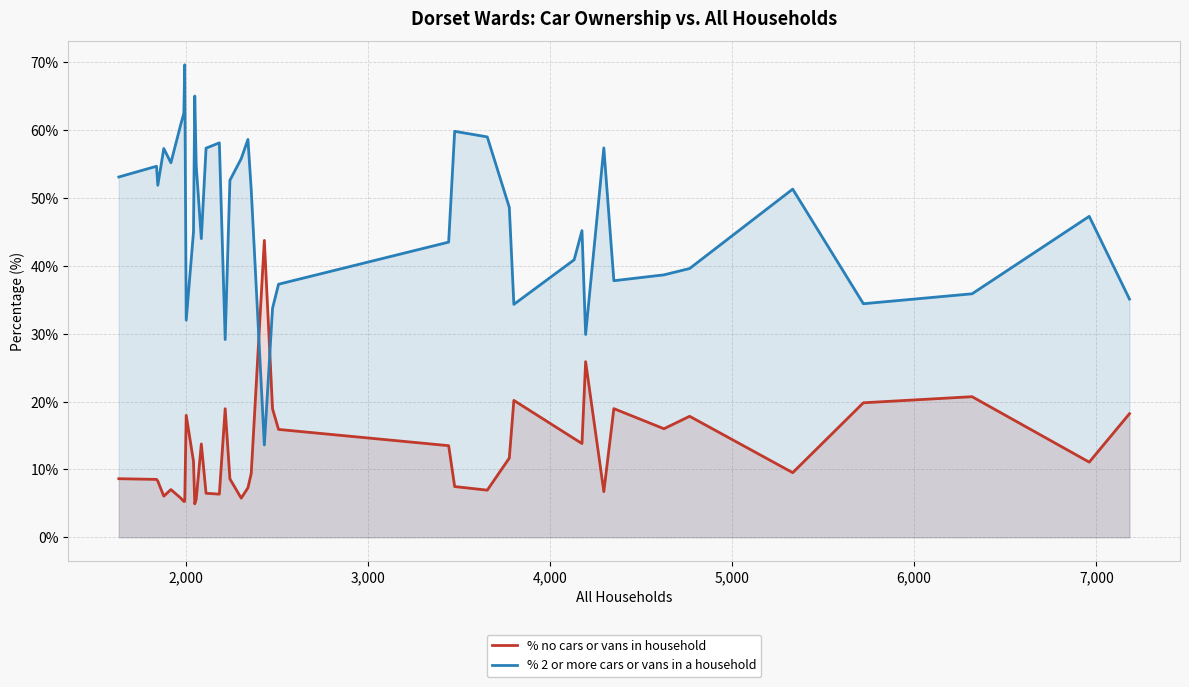

After their last crossing, which series has the higher values: % no cars or vans in household or % 2 or more cars or vans in a household?

% 2 or more cars or vans in a household